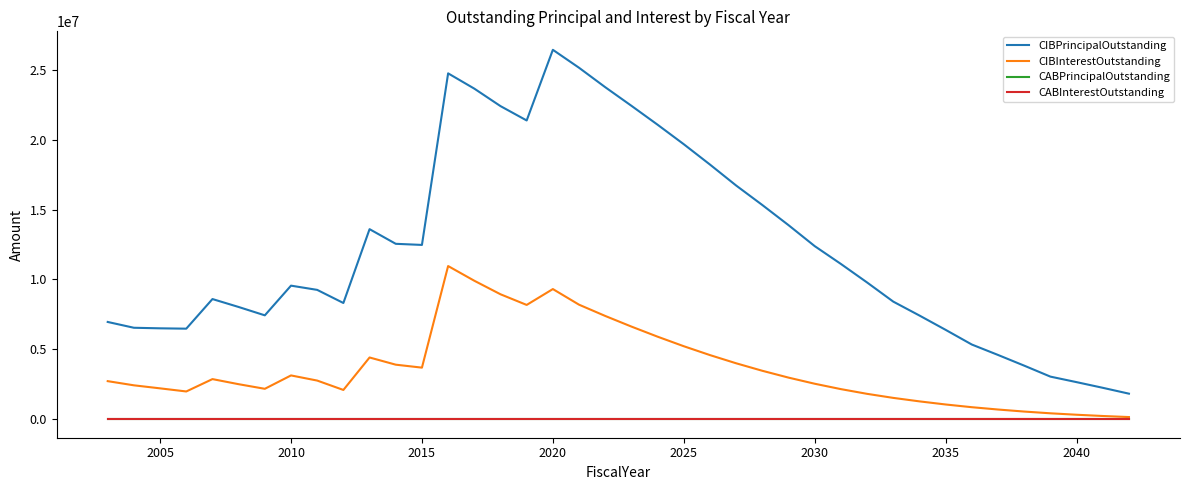

Does the chart display data point markers on the line(s)?

No